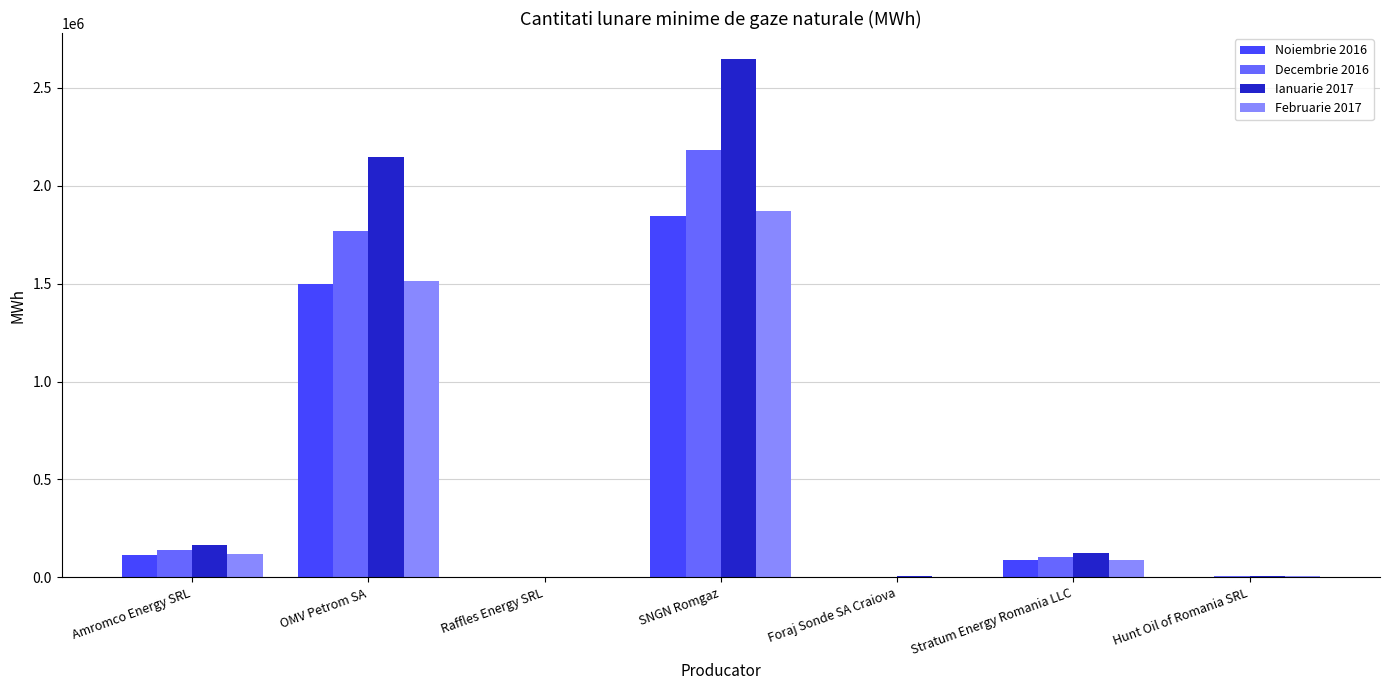

At which category does the chart reach its peak across all series?

SNGN Romgaz